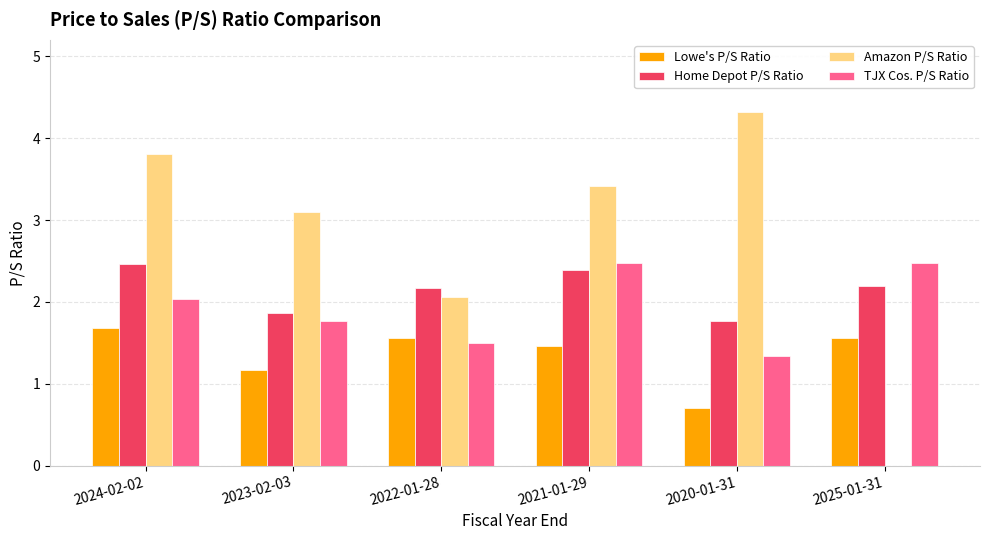

Where does the Lowe's P/S Ratio series first go above 1?

2024-02-02